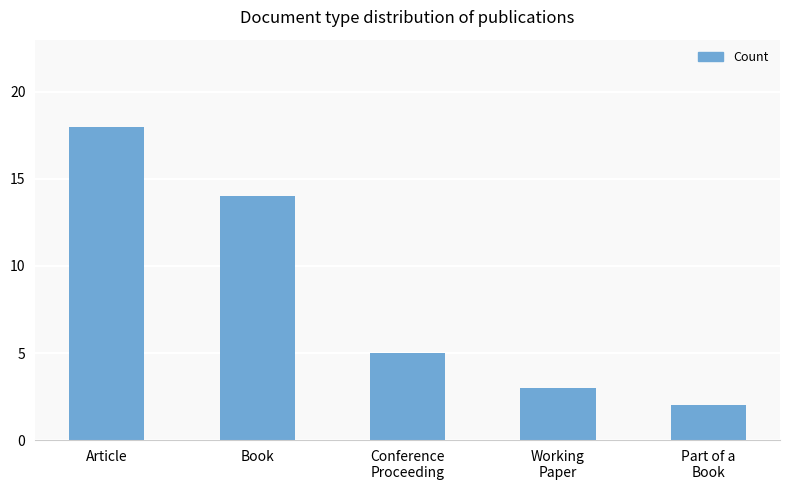

What is the label of the 2nd bar from the right?

Working
Paper